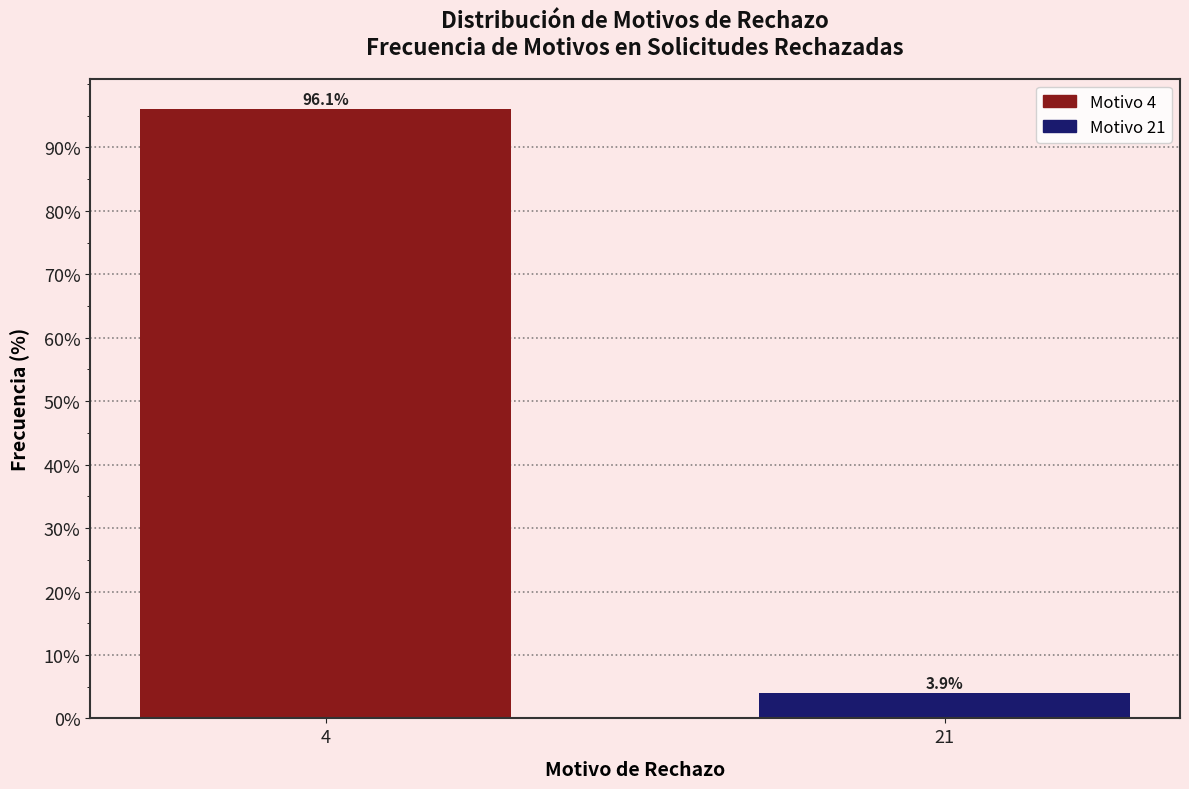

Reading left to right, transcribe all the data shown in this chart.

4=96.1	21=3.9